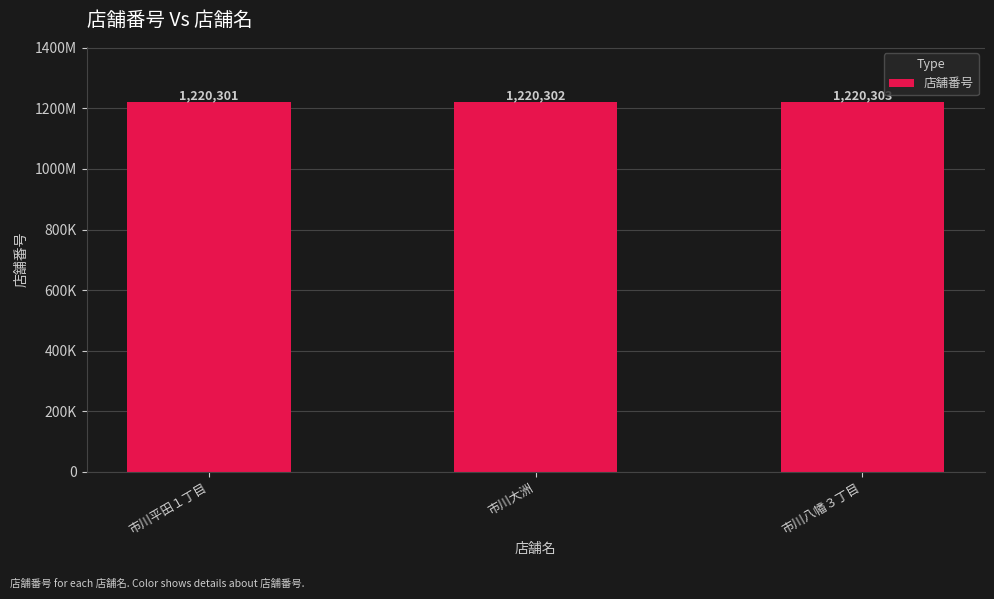

Does the chart contain any negative values?

No